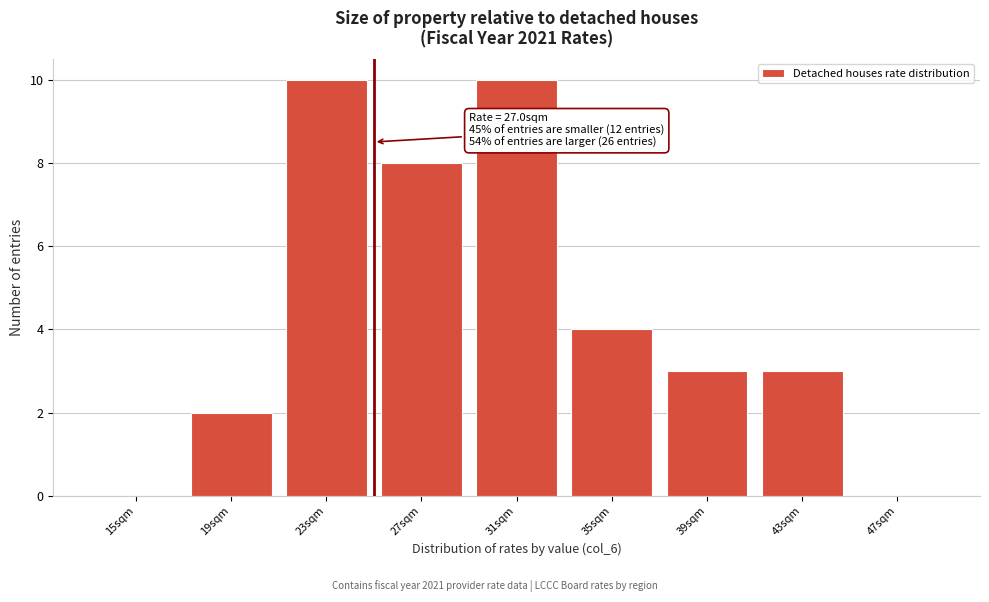

Reading right to left, what are all the values shown in this chart?

47sqm=0	43sqm=3	39sqm=3	35sqm=4	31sqm=10	27sqm=8	23sqm=10	19sqm=2	15sqm=0